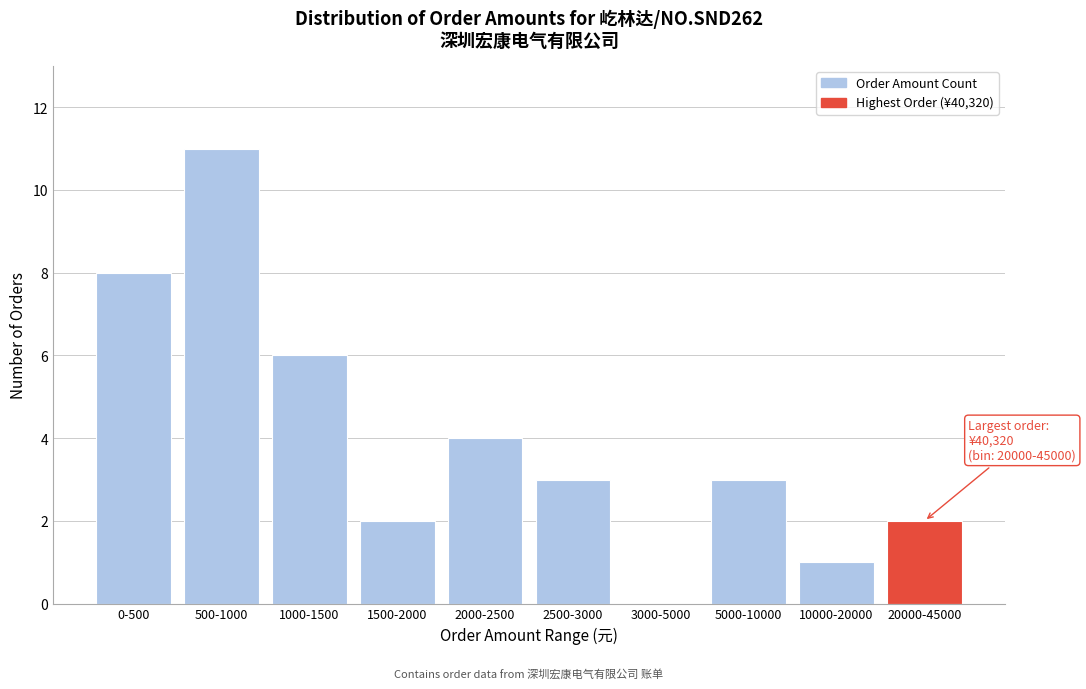

Reading left to right, what are all the values shown in this chart?

0-500=8	500-1000=11	1000-1500=6	1500-2000=2	2000-2500=4	2500-3000=3	3000-5000=0	5000-10000=3	10000-20000=1	20000-45000=2